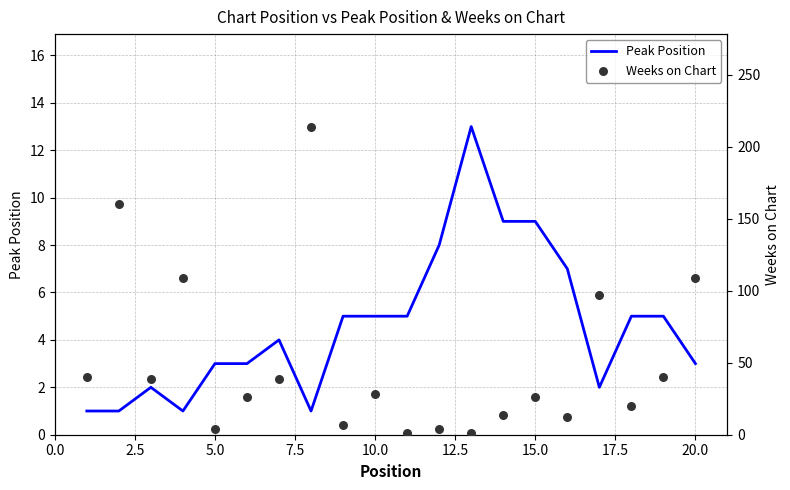

What are all the series names shown in the legend?

Peak Position, Weeks on Chart